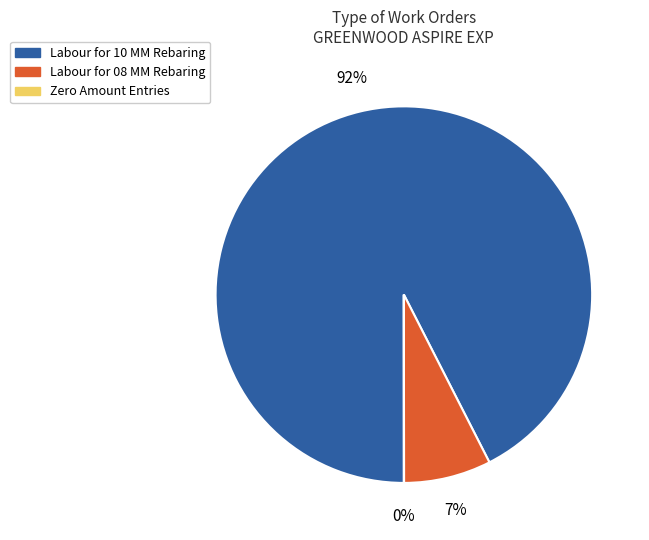

Does any single category account for the majority?

Yes